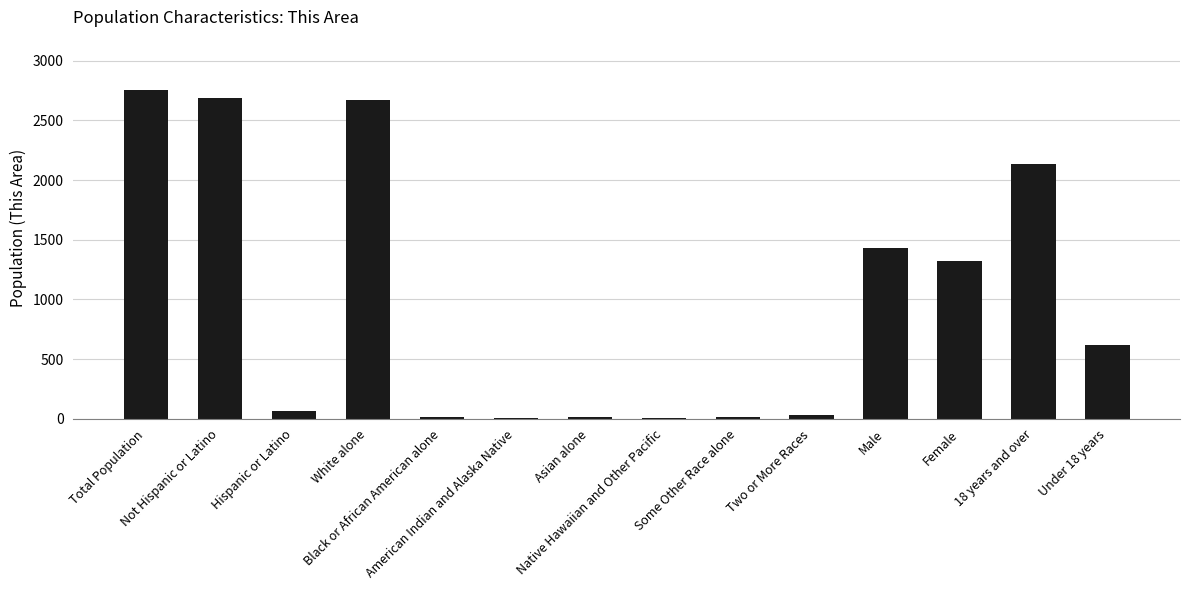

What is the maximum value shown in the chart?

2754